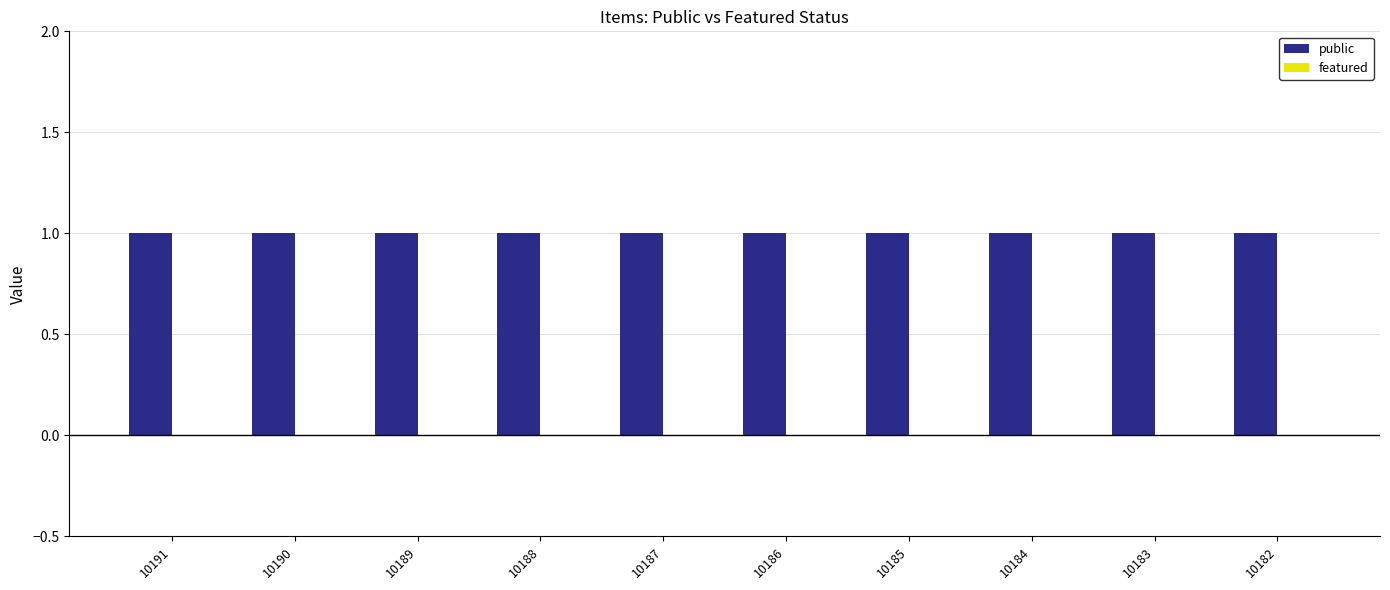

Is the value of public at 10182 greater than the value of featured at 10187?

Yes